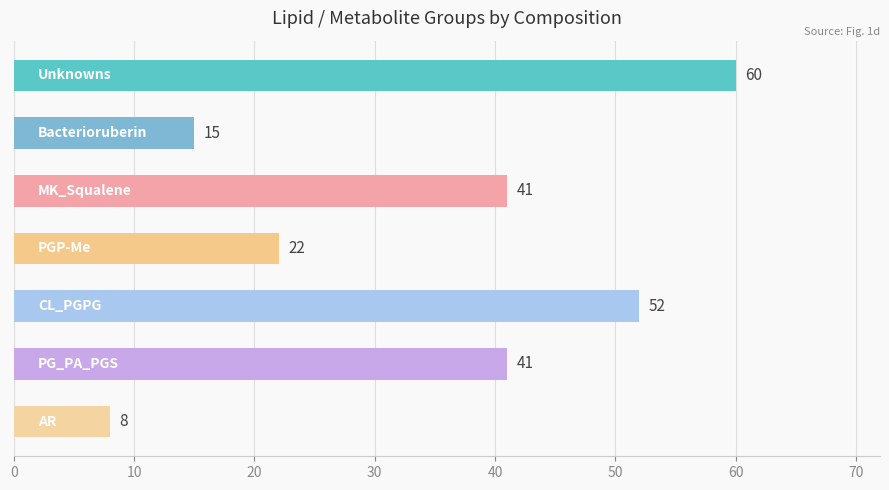

What is the smallest value displayed?

8